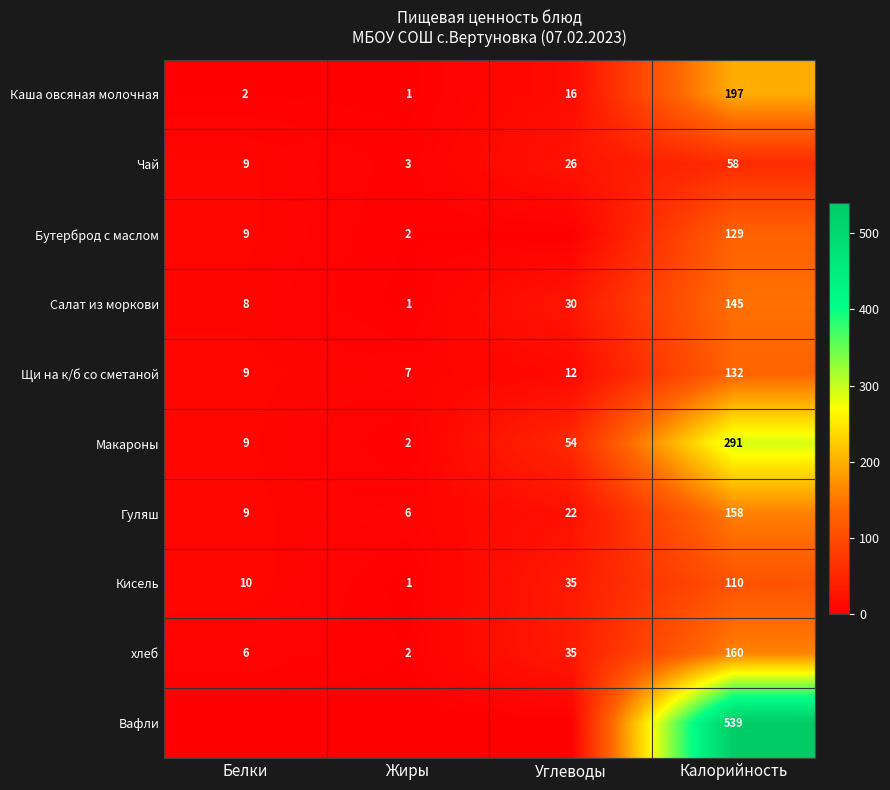

At Калорийность, list the series in order from largest to smallest.

Вафли, Макароны, Каша овсяная молочная, хлеб, Гуляш, Салат из моркови, Щи на к/б со сметаной, Бутерброд с маслом, Кисель, Чай